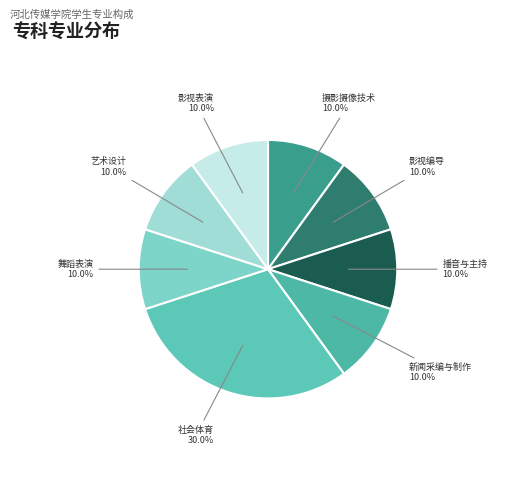

What is the total percentage of 影视表演 and 艺术设计?

20.0%